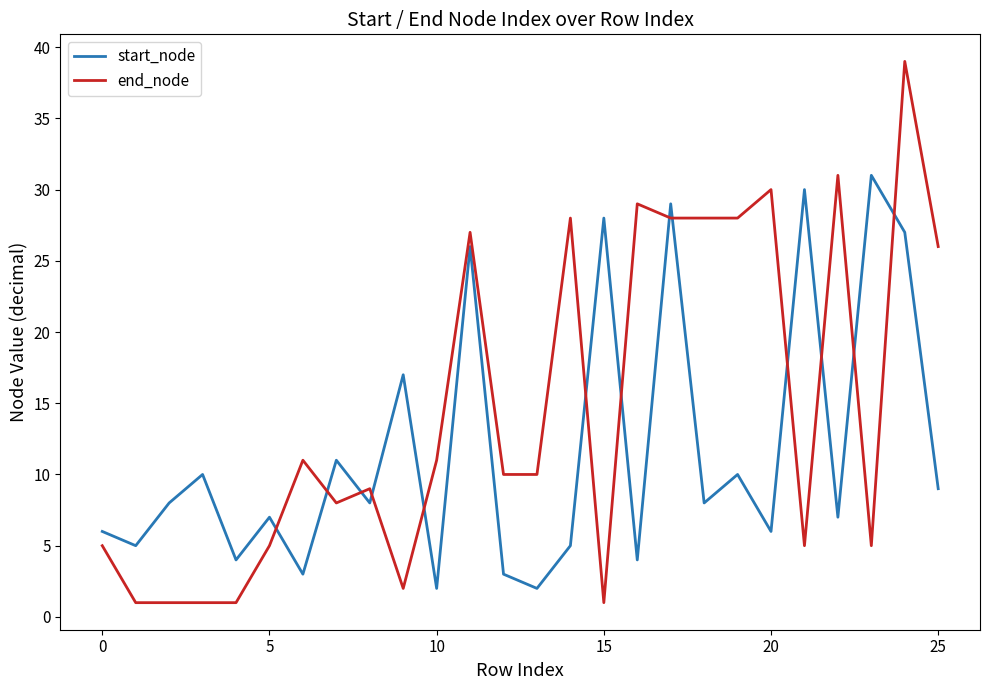

What are all the series names shown in the legend?

start_node, end_node